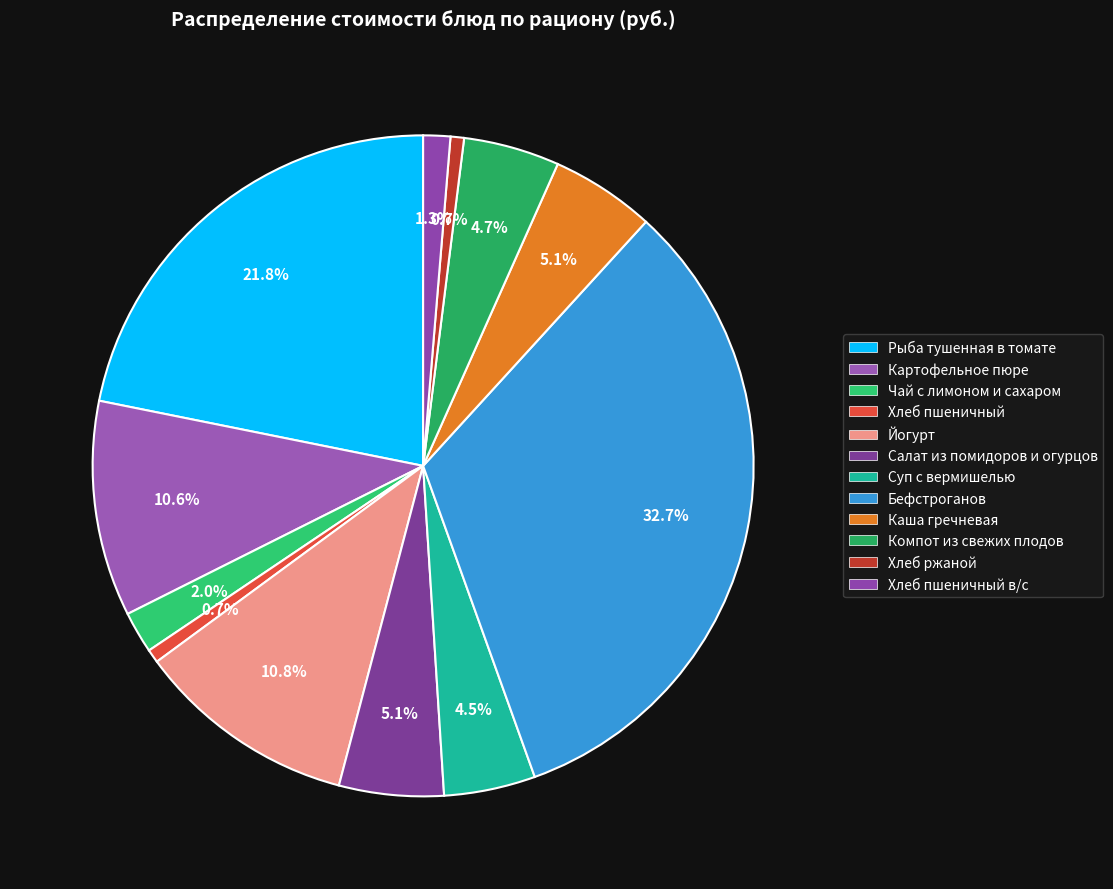

What is the smallest slice in the pie chart?

Хлеб пшеничный